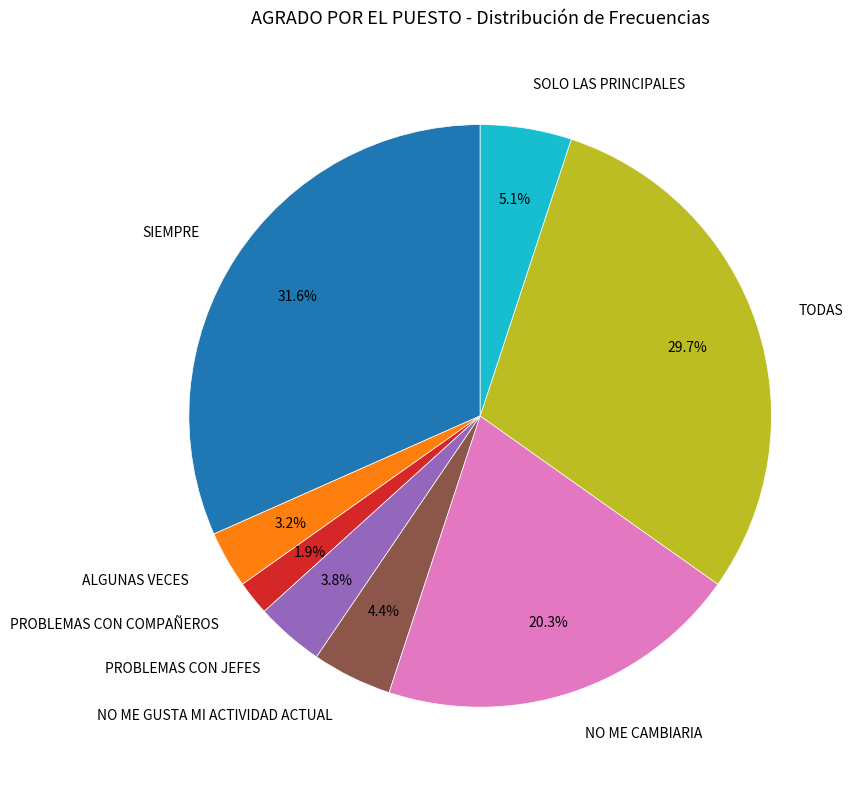

Is the sum of PROBLEMAS CON JEFES and PROBLEMAS CON COMPAÑEROS greater than half?

No